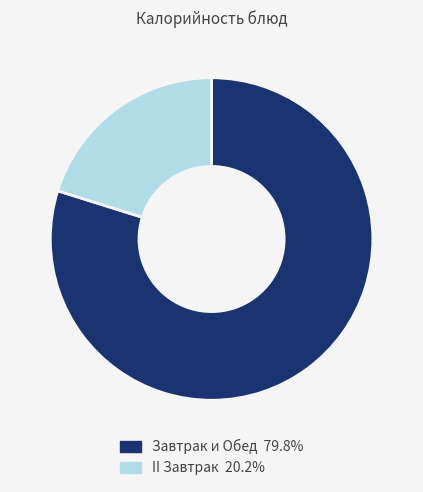

What is the ratio of the value at Завтрак и Обед 79.8% to the value at II Завтрак 20.2%?

4.0